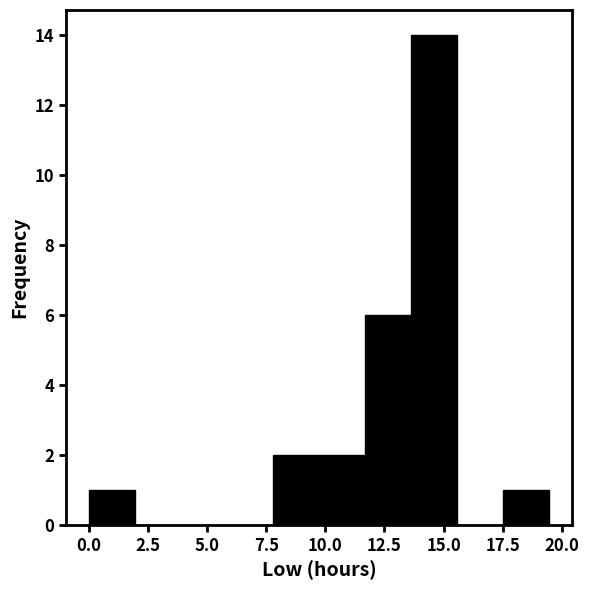

Around what value on the x-axis is the tallest bar? Give the approximate position of its centre, as read against the axis.

14.5